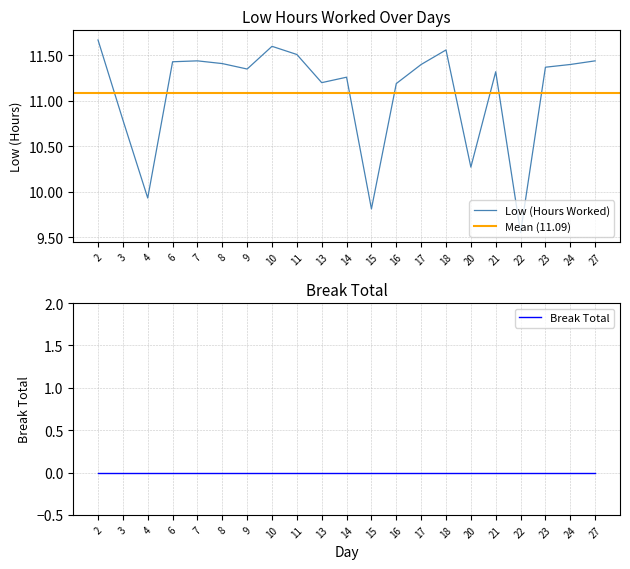

Which has a higher value, 17 or 24?

17